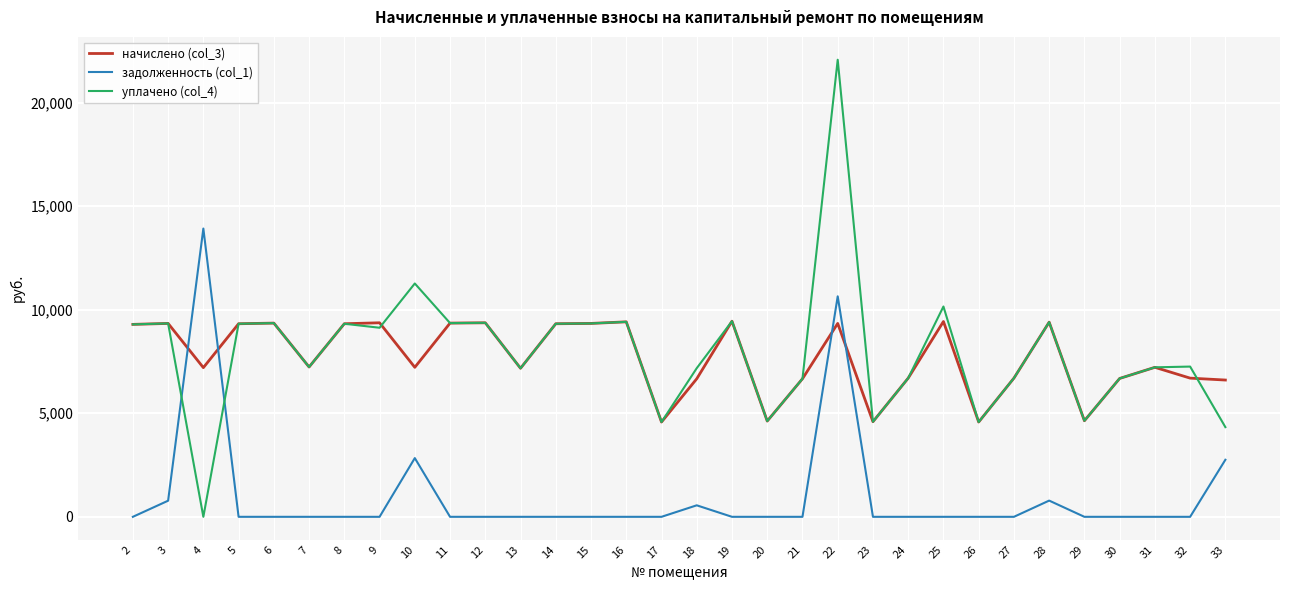

What is the maximum value shown in the chart?

22071.7